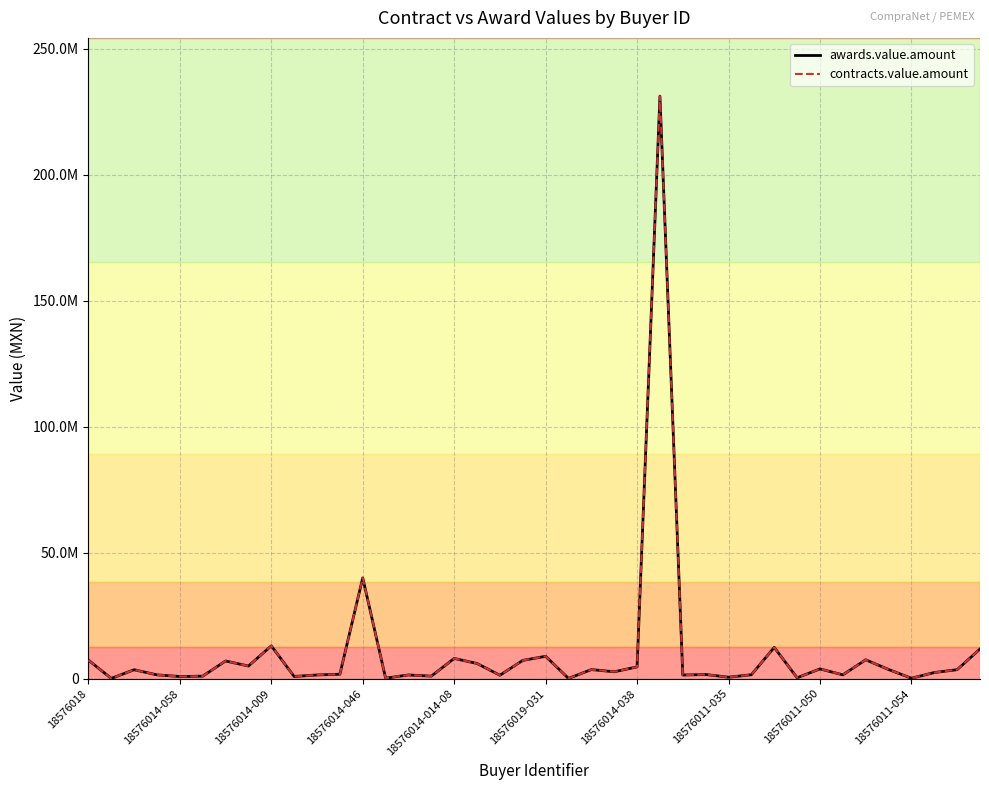

Does the chart have visible grid lines?

Yes